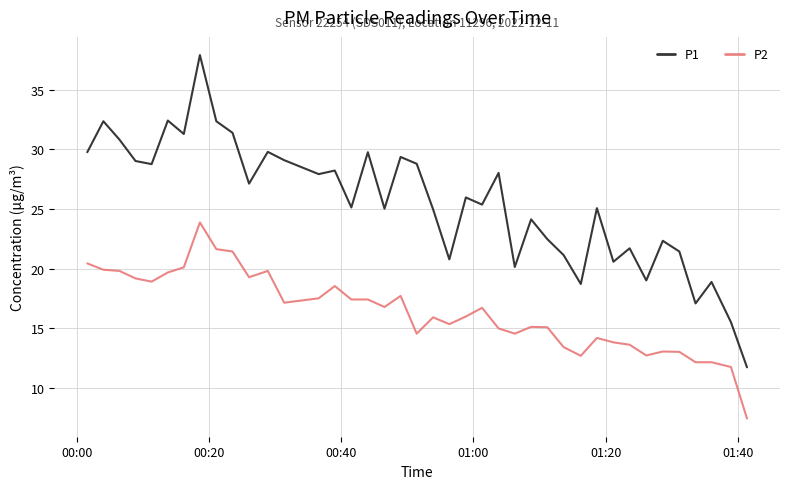

Rank the series by their average value, from highest to lowest.

P1, P2